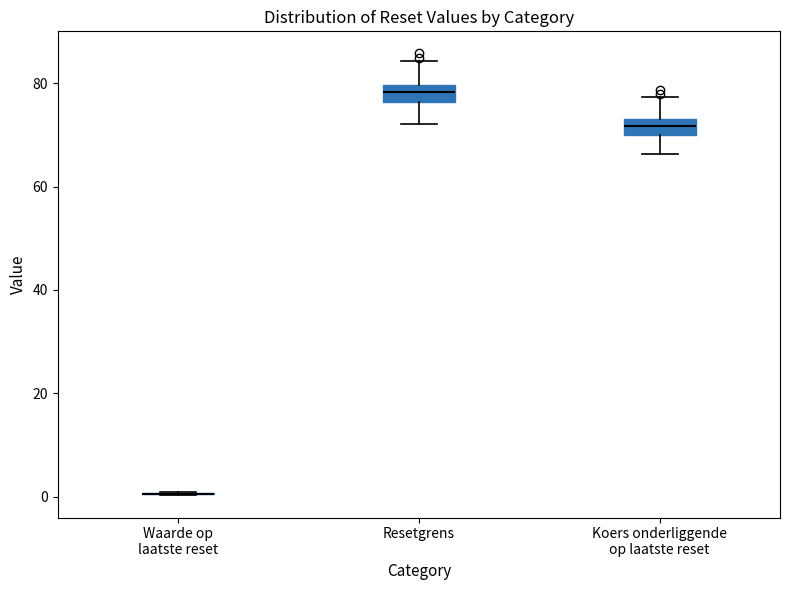

Reading left to right, transcribe this box plot: for each box, give where its median line is, the range the box spans, and where its two whiskers end, as read against the y-axis. The values are not printed on the chart, so give them approximately, as read against the axis.

Waarde op laatste reset: box collapsed to a line at 0, whiskers 0 to 0
Resetgrens: median 78, box 76 to 80, whiskers 72 to 84
Koers onderliggende op laatste reset: median 72, box 70 to 74, whiskers 66 to 78